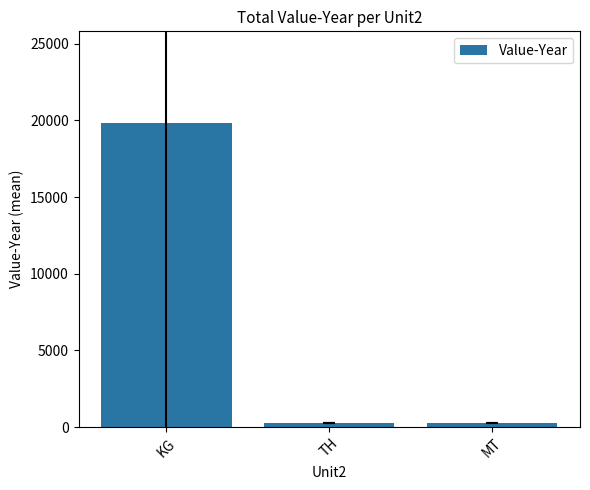

What is the label of the 2nd bar from the right?

TH